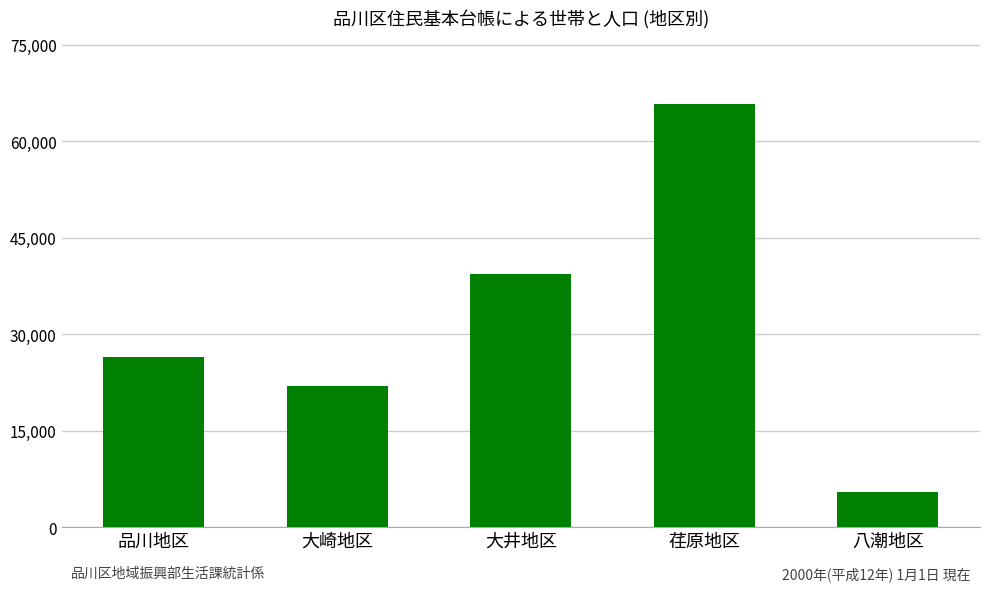

What is the smallest value displayed?

5432